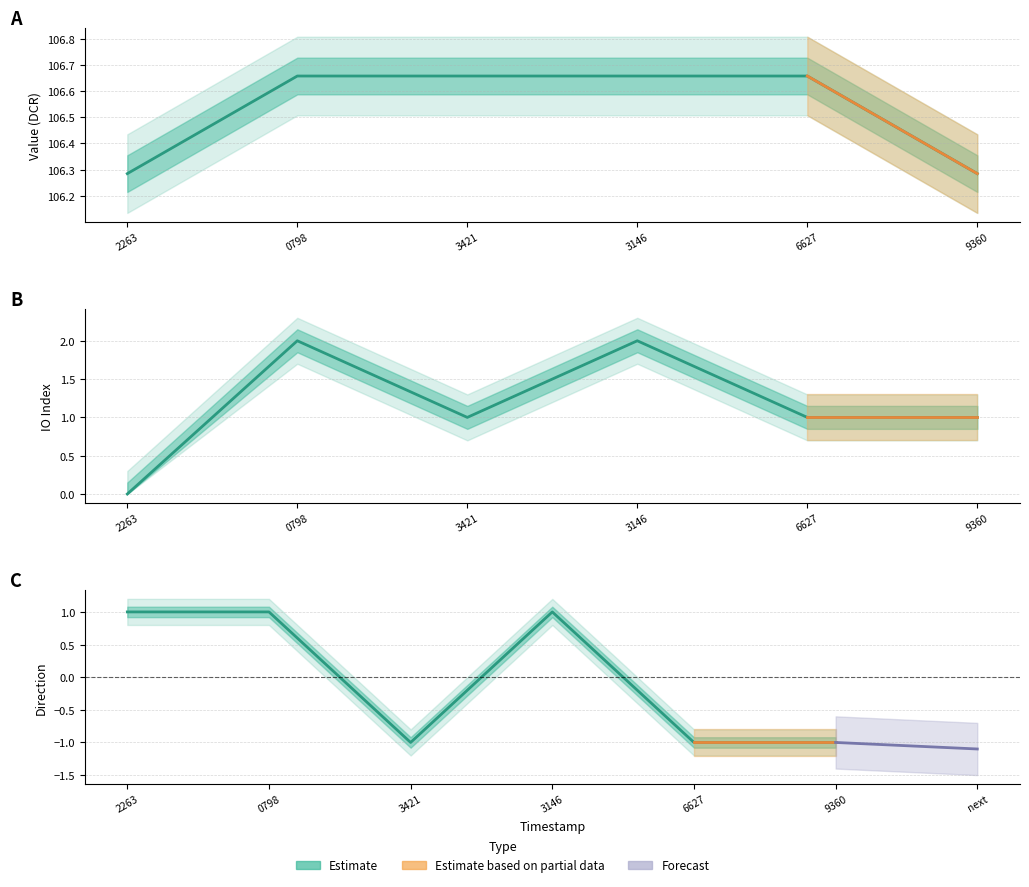

List the series in order of their peak value, lowest first.

direction, io_index, value